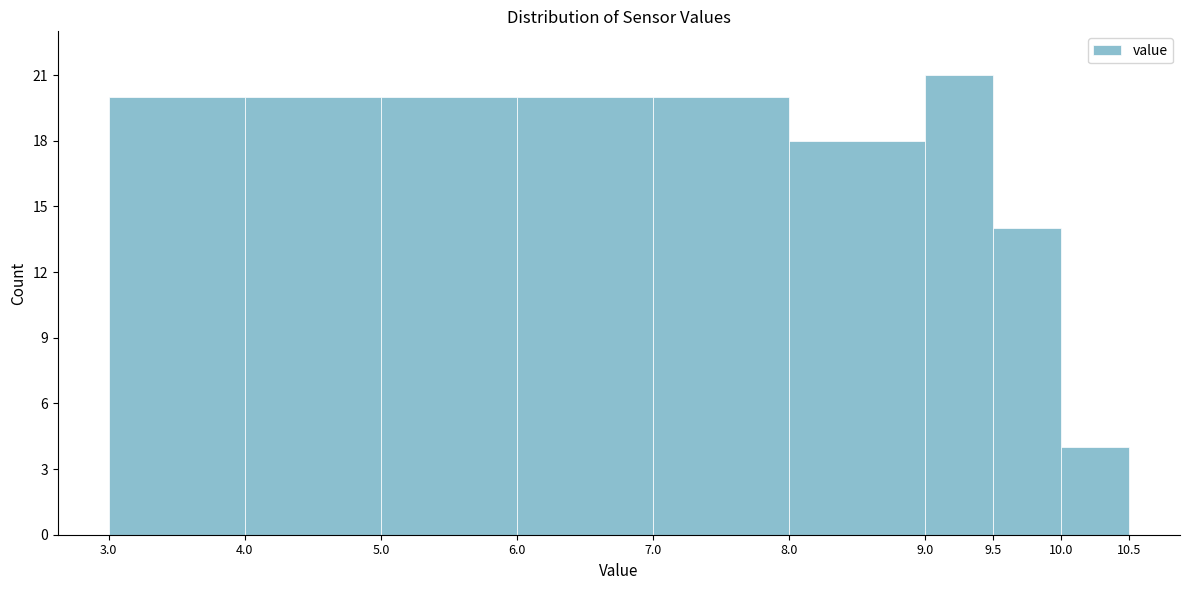

Reading left to right, list every bar in this chart as the range it spans on the x-axis followed by its height. The values are not printed on the chart, so give them approximately, as read against the axis.

3.0 to 4.0: 20
4.0 to 5.0: 20
5.0 to 6.0: 20
6.0 to 7.0: 20
7.0 to 8.0: 20
8.0 to 9.0: 18
9.0 to 9.5: 21
9.5 to 10.0: 14
10.0 to 10.5: 4